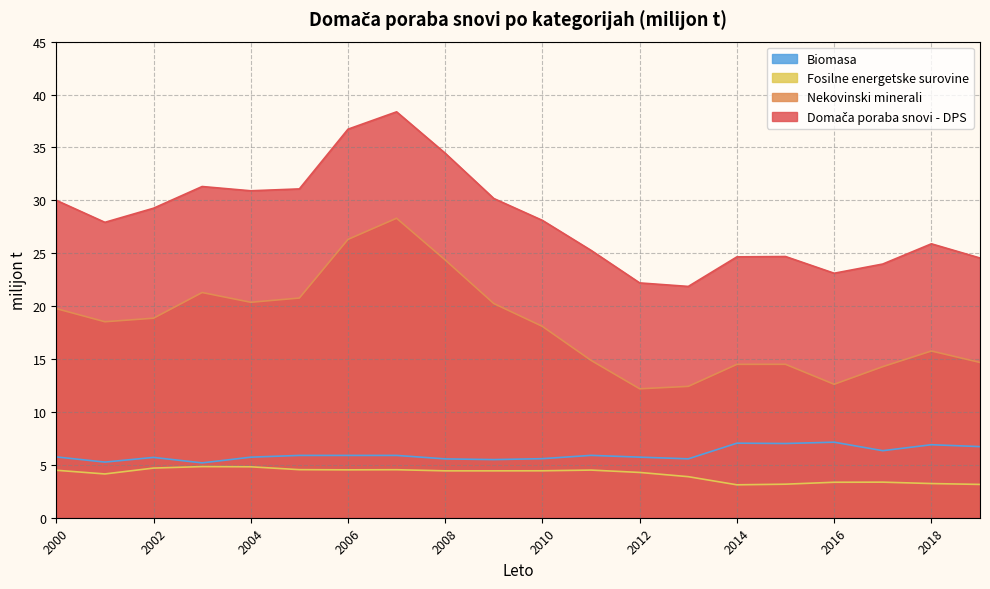

In Domača poraba snovi - DPS, how many points are higher than both neighbors (excluding endpoints)?

4